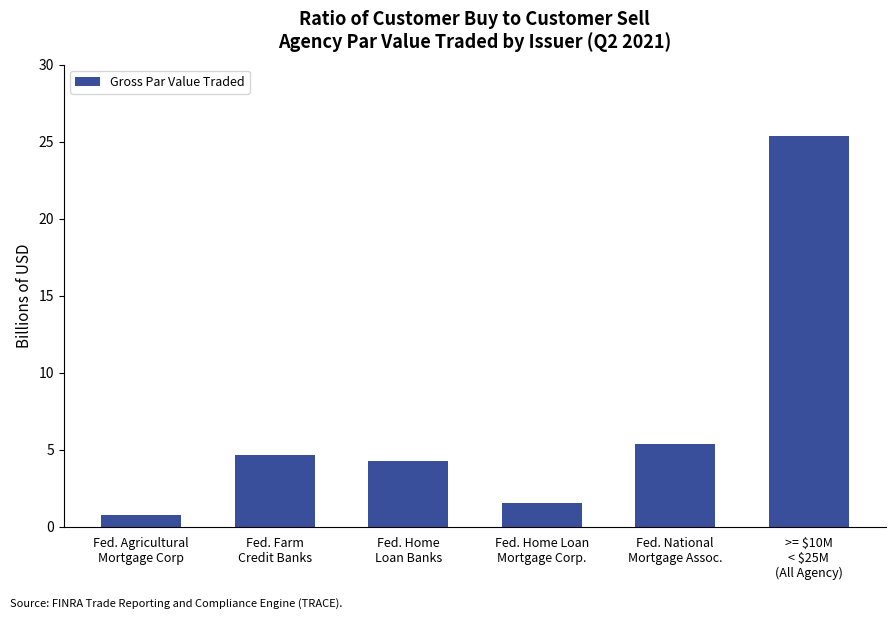

Which category has the lowest value across all series?

Fed. Agricultural
Mortgage Corp